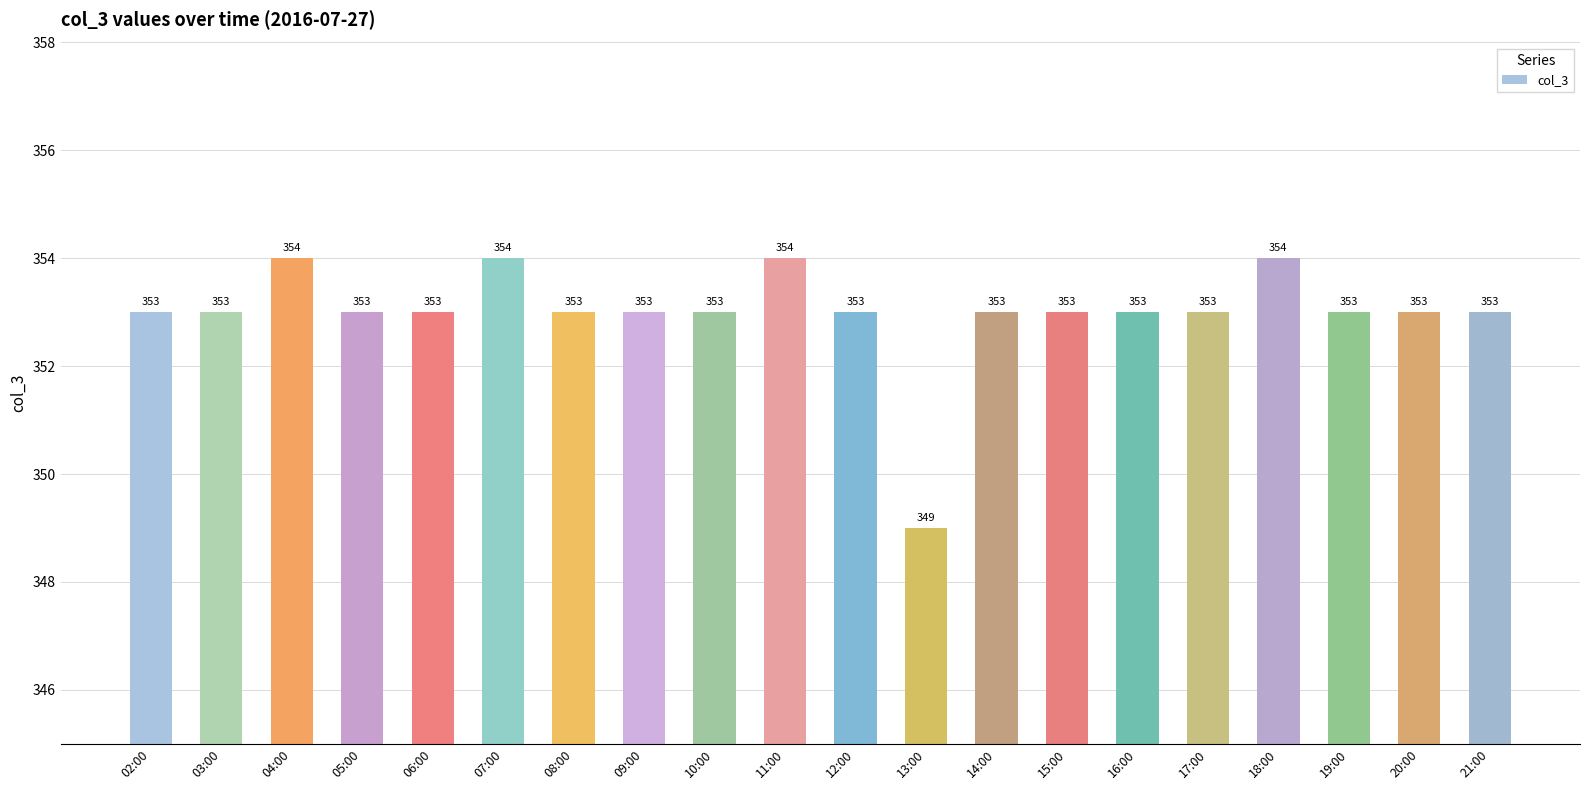

Is it true that the value at 03:00 is 353?

True